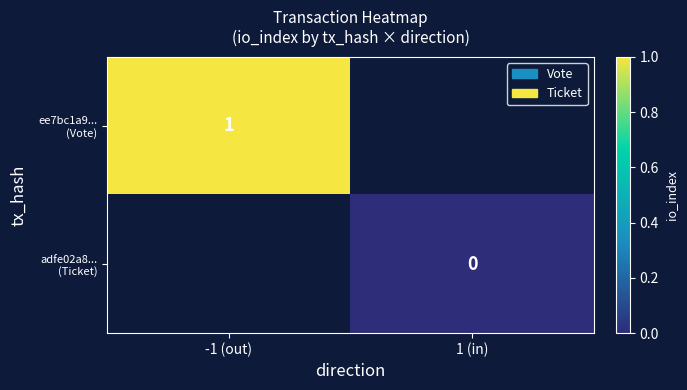

Rank the series by their average value, from highest to lowest.

ee7bc1a9... (Vote), adfe02a8... (Ticket)